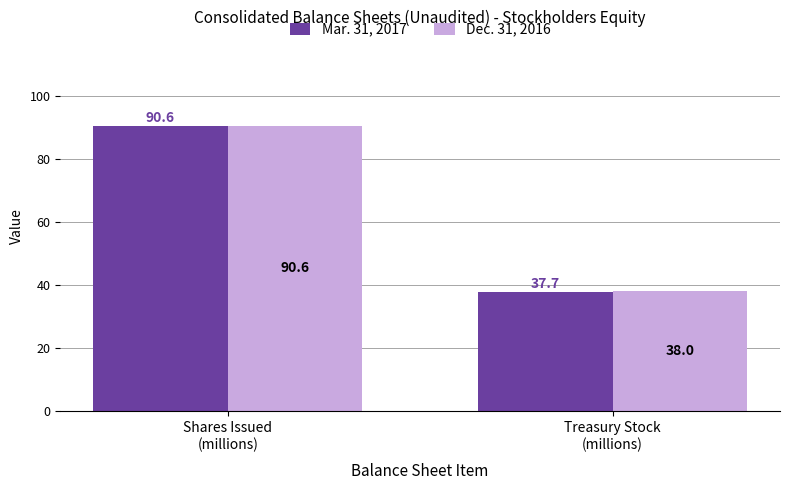

What are all the series names shown in the legend?

Mar. 31, 2017, Dec. 31, 2016